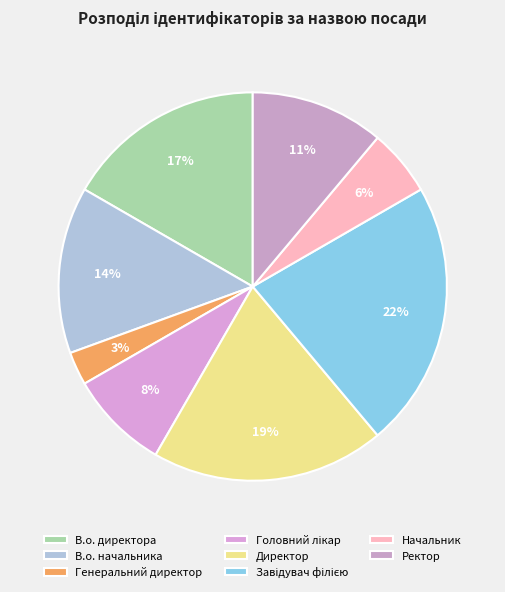

To the nearest percent, what percentage of the pie is Завідувач філією?

22%